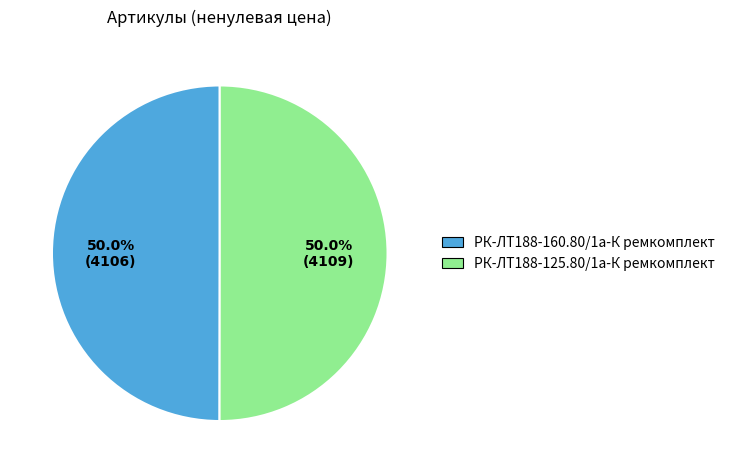

What percentage do РК-ЛТ188-125.80/1а-К ремкомплект and РК-ЛТ188-160.80/1а-К ремкомплект together represent?

100.0%